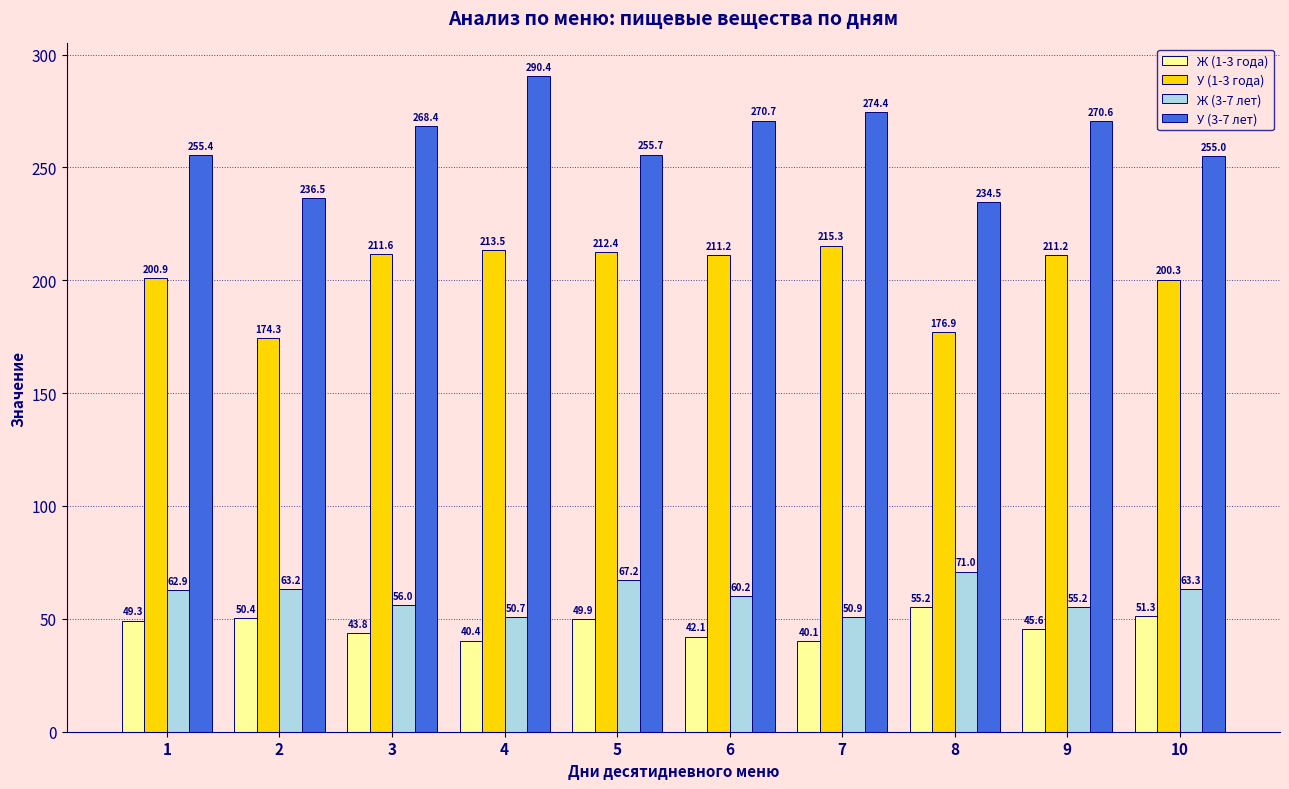

Which series has the largest total across all categories?

У (3-7 лет)